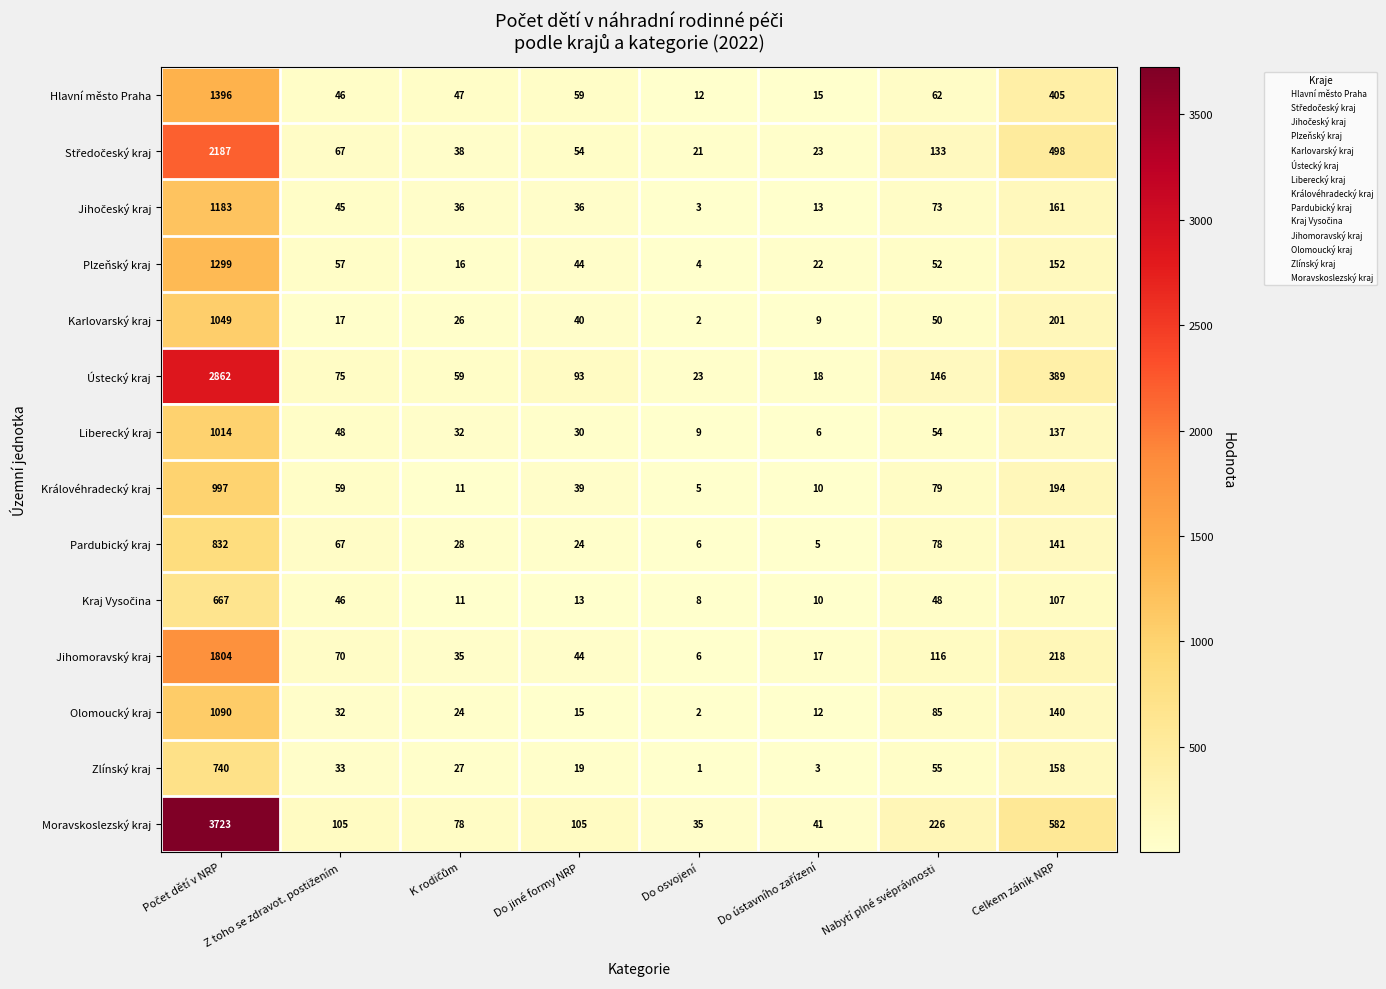

What is the minimum value shown in the chart?

1